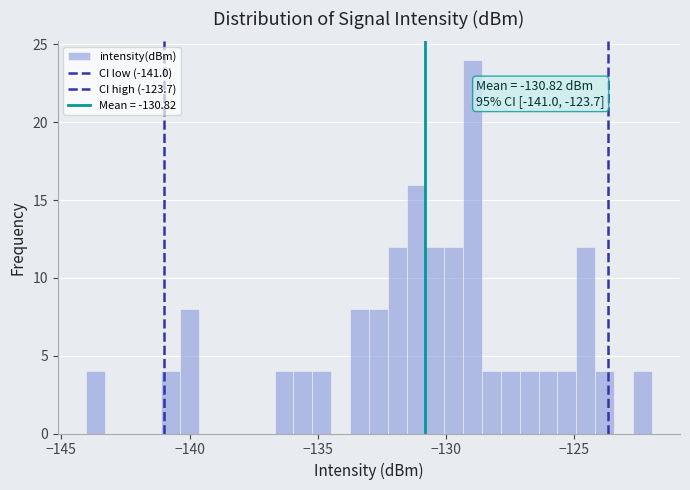

Read against the x-axis, roughly where is the centre of the tallest bar?

-129.0